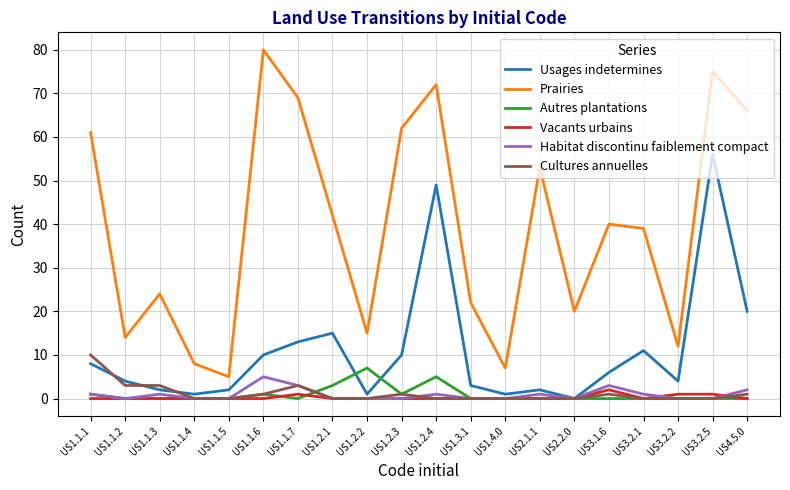

True or false: Prairies has more than 2 interior local peaks.

True